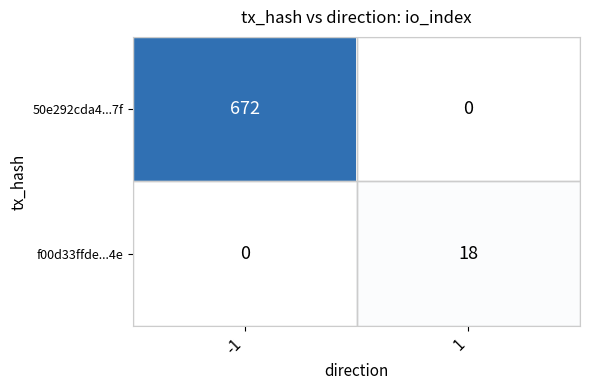

What value does the f00d33ffde...4e series have at 1, to the nearest 5?

20